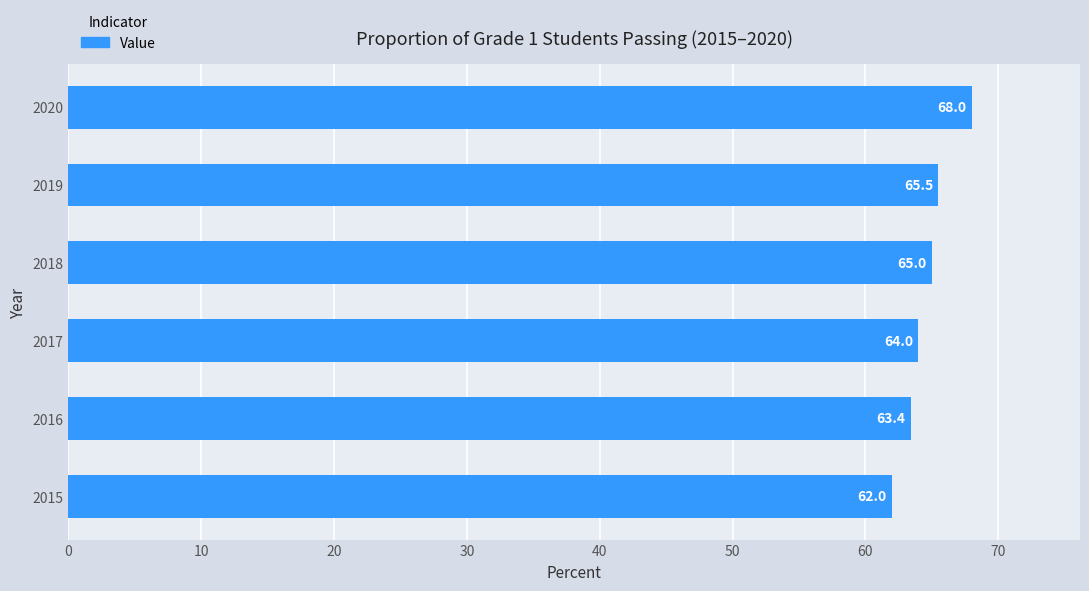

What is the sum of all values?

387.9